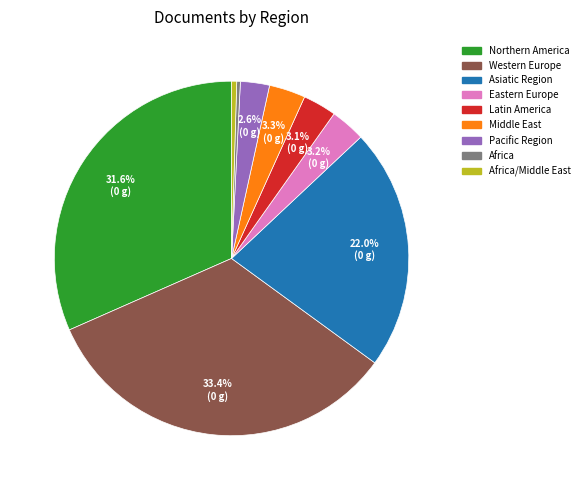

Which category has the biggest portion of the pie?

Western Europe